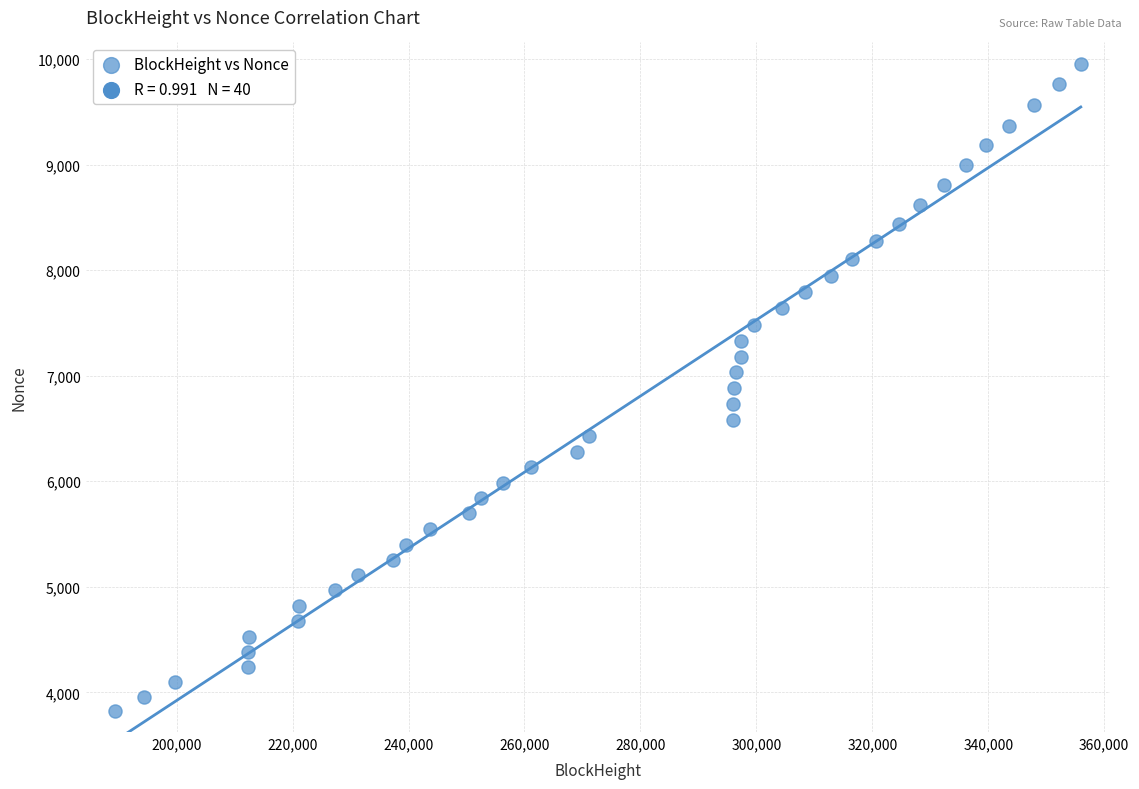

What is the range of X values (max minus min)?

166672